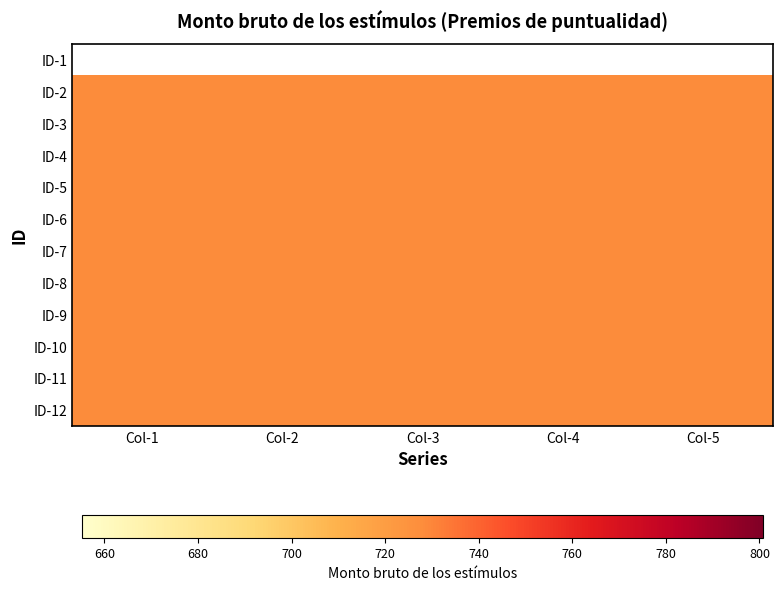

What is the greatest value displayed?

728.0